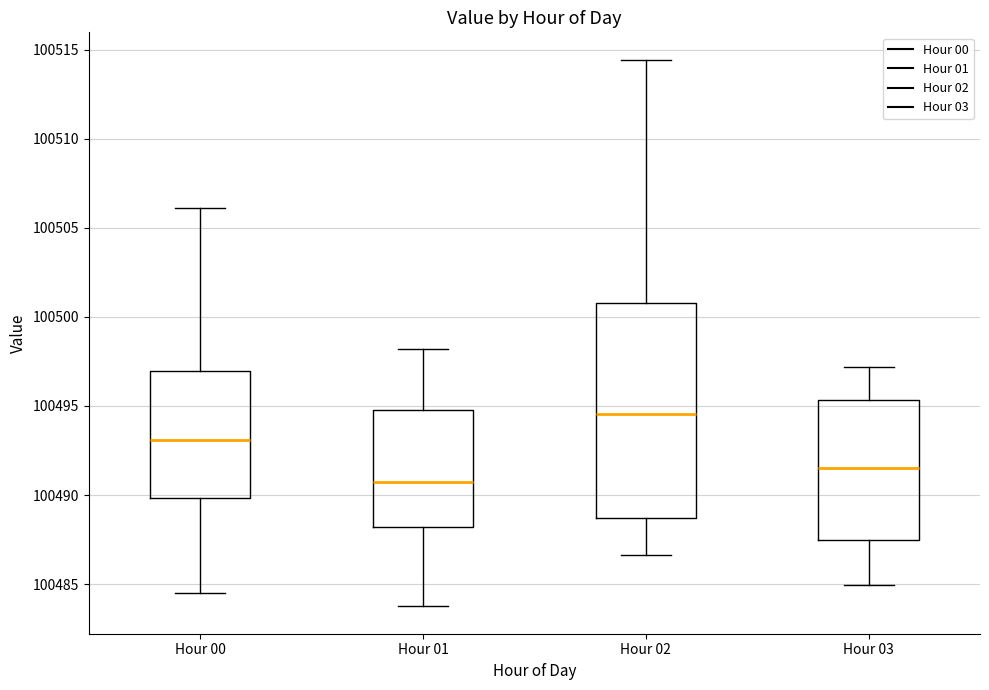

Which box has the highest median line?

Hour 02